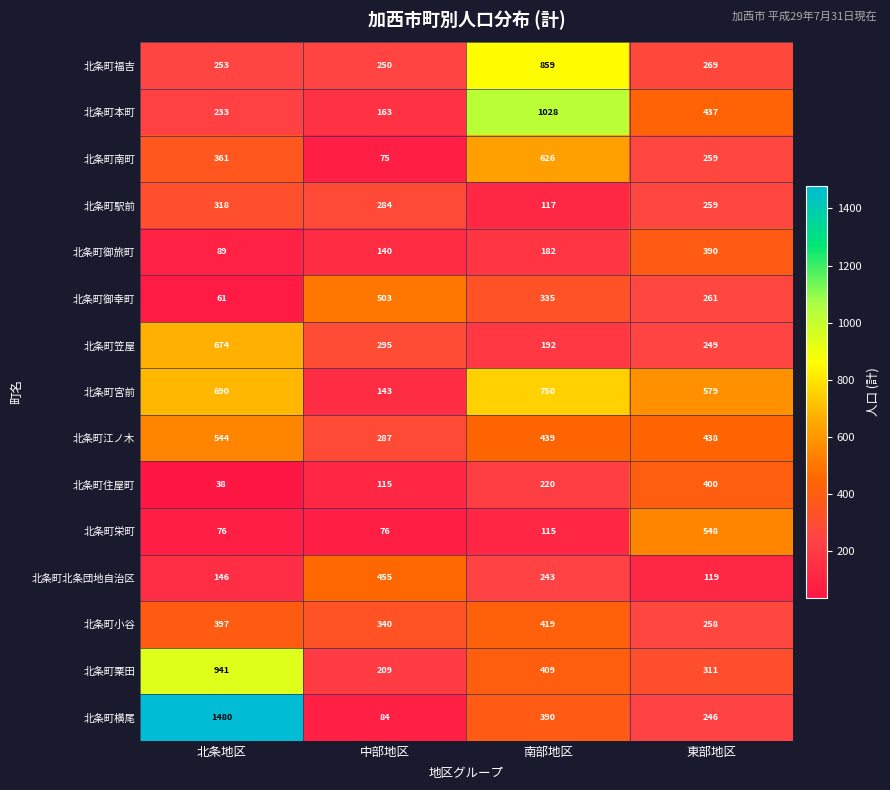

Is it true that 北条町御旅町 equals 96 at 南部地区?

False